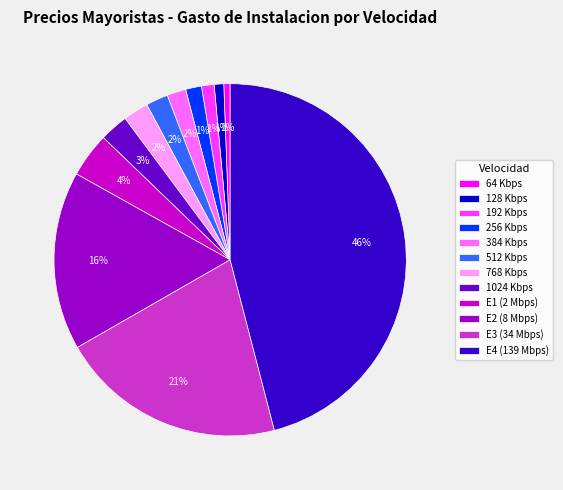

The 512 Kbps slice represents 2% of the pie. True or false?

True